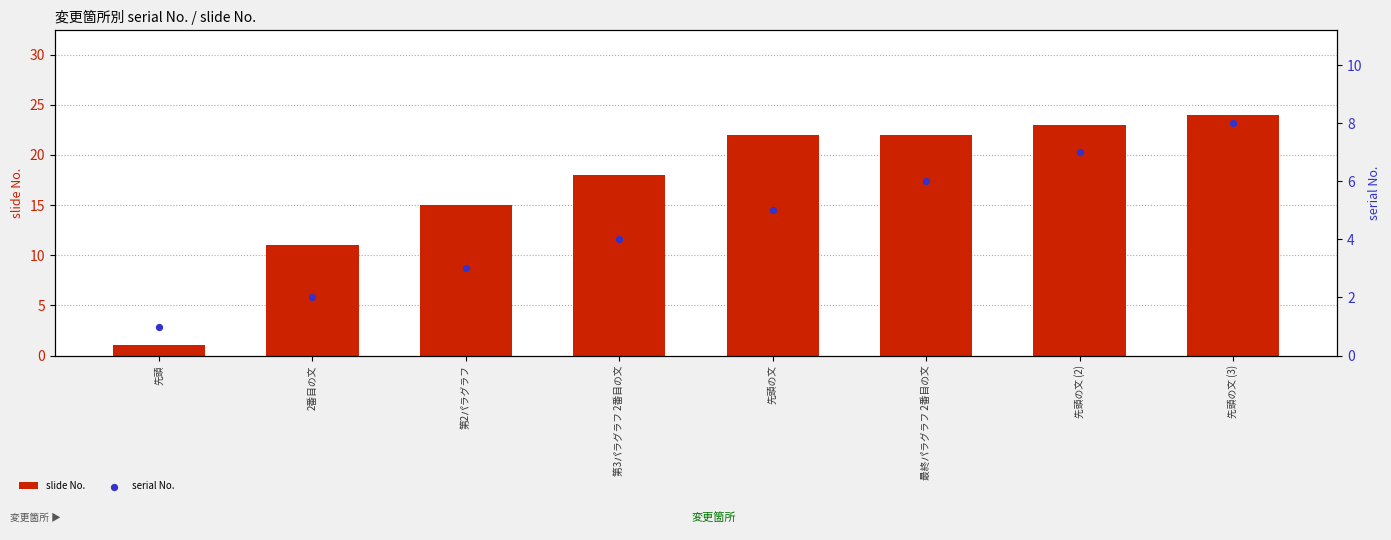

At how many categories does at least one series exceed 23?

1